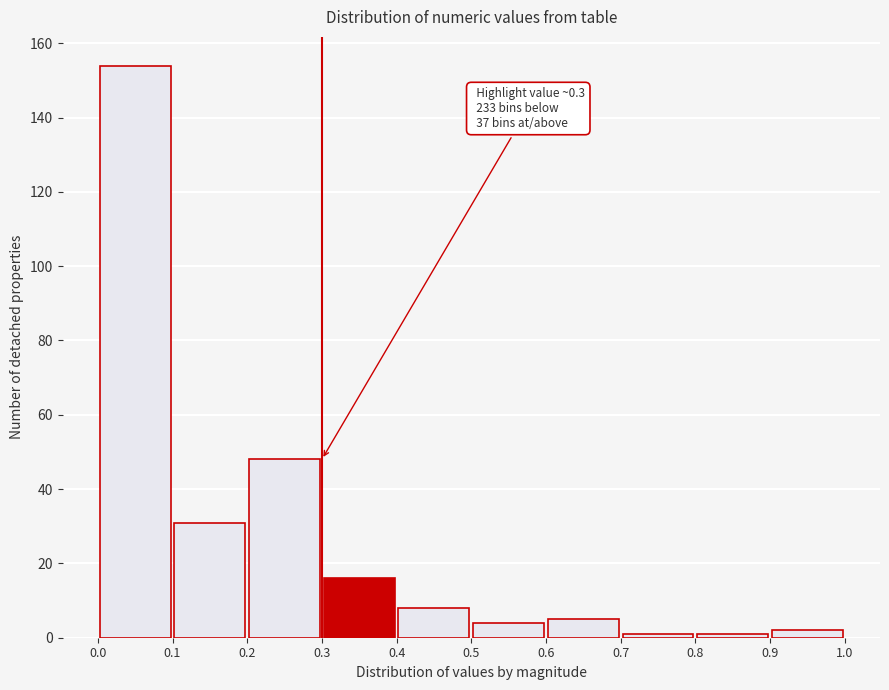

Which range on the x-axis has the tallest bar?

0.0 to 0.1